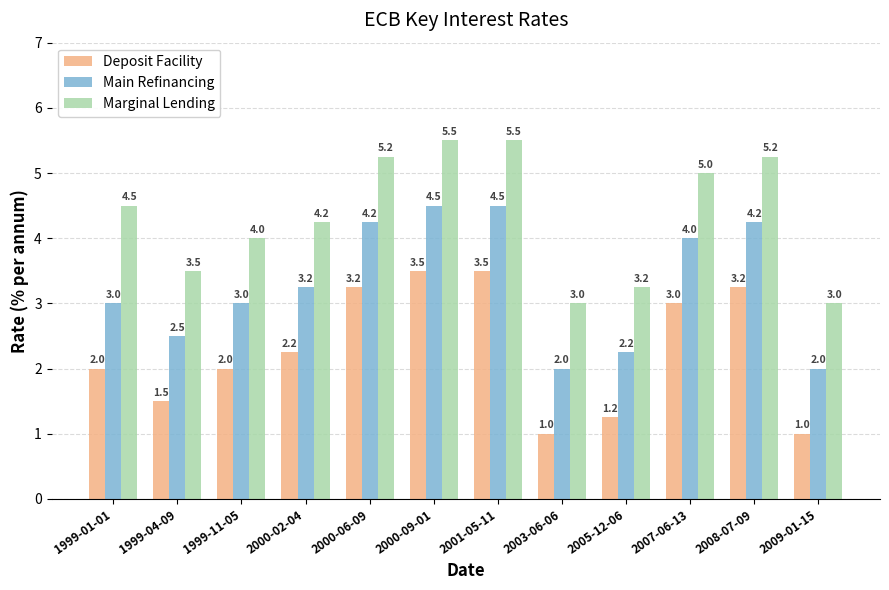

How many bars are there in total?

36